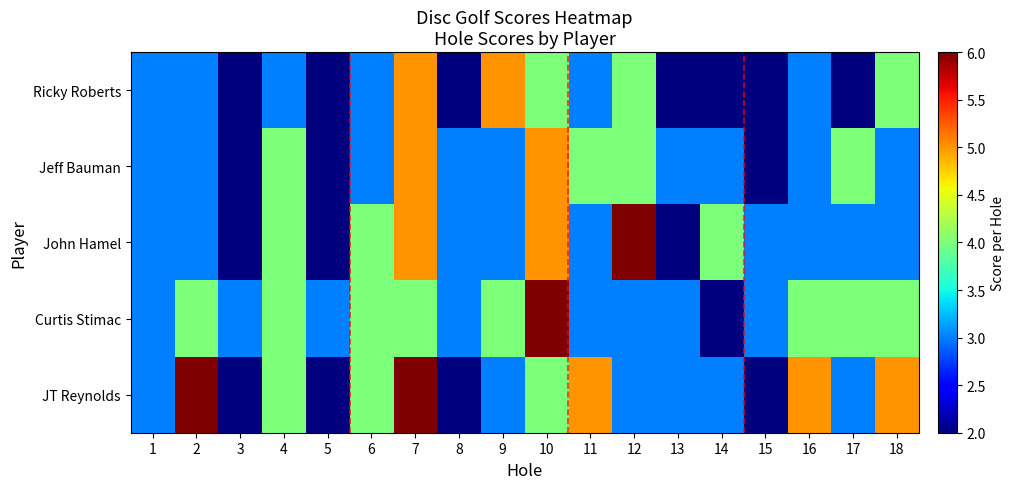

Count the number of categories in the chart.

18